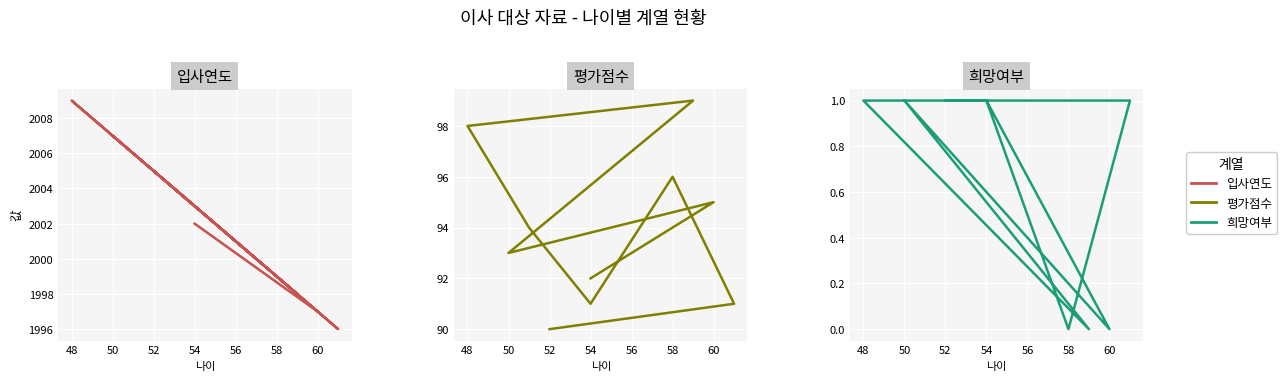

What value does the 입사연도 series have at 58, to the nearest 10?

2000